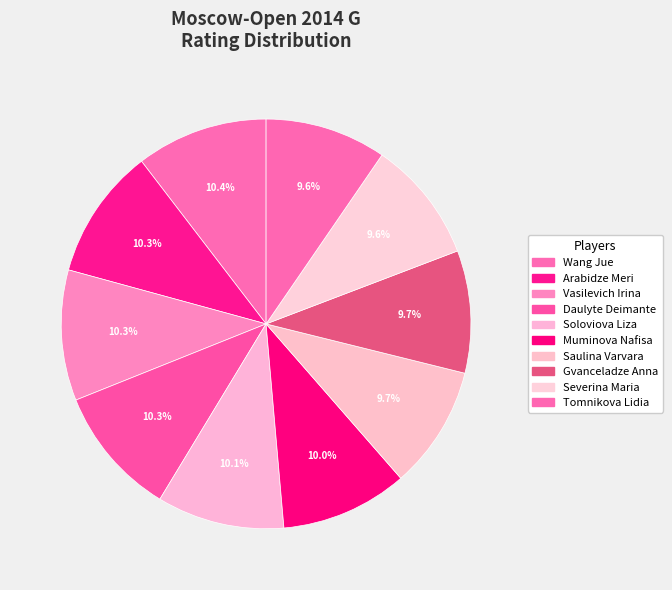

How many slices are in this pie chart?

10